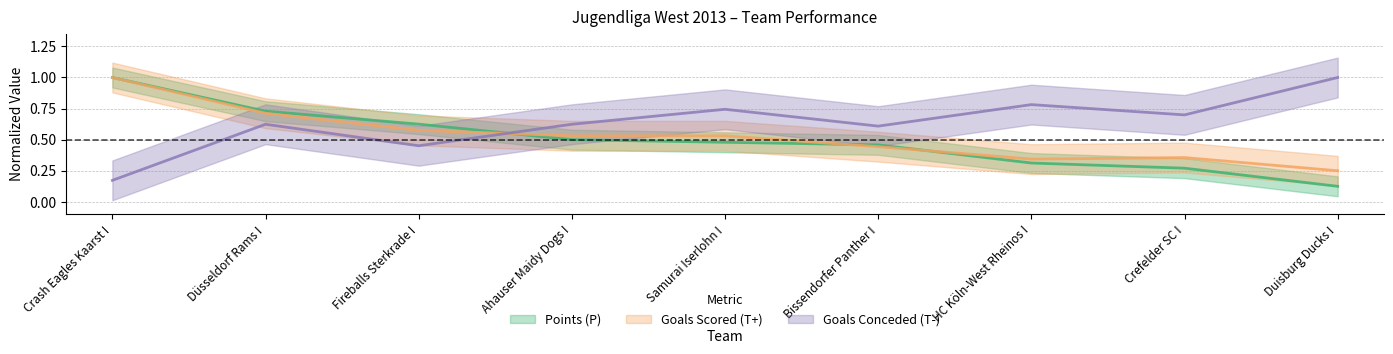

Is this an area chart (filled region under the line)?

No